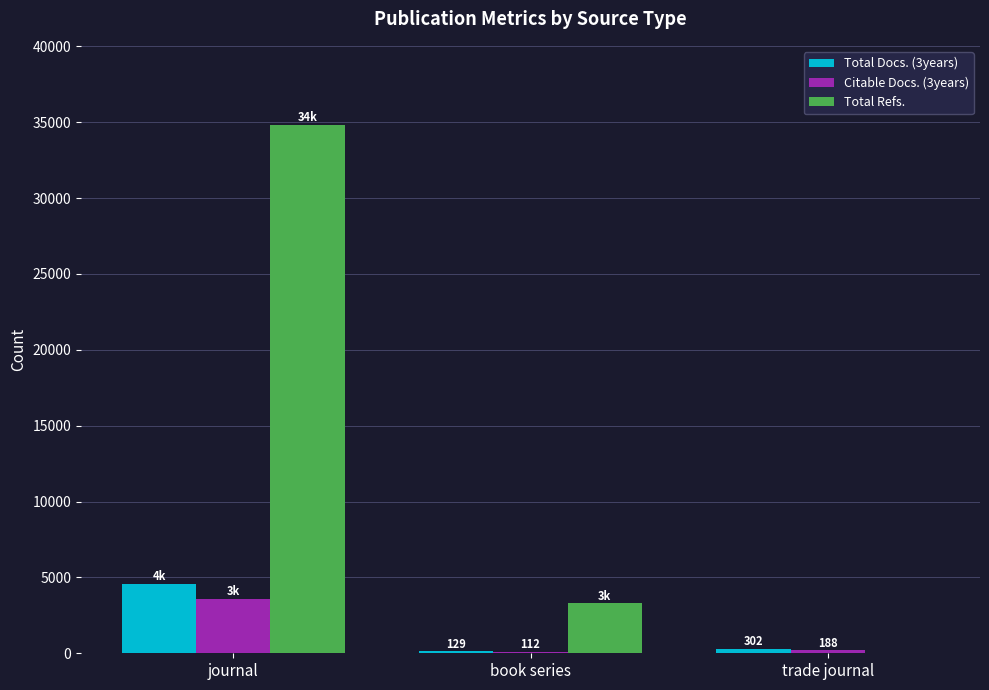

At which label does Total Refs. reach its peak?

journal